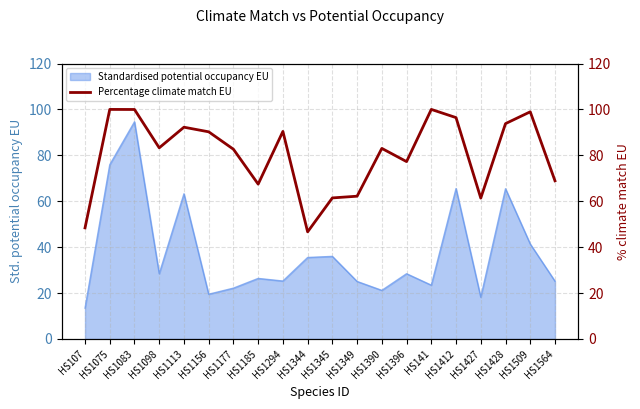

Reading left to right, transcribe all the data shown in this chart.

48.4	100.0	100.0	83.3	92.2	90.2	82.7	67.5	90.4	46.7	61.5	62.2	83.0	77.3	100.0	96.4	61.4	93.8	99.0	68.9